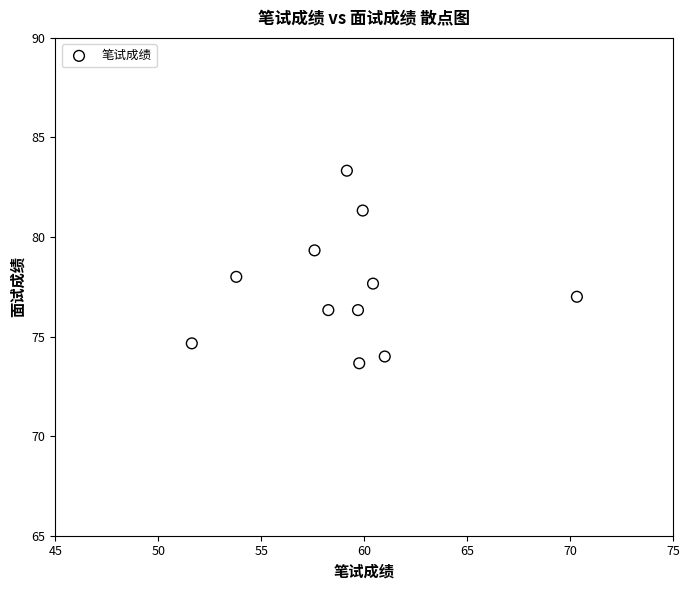

What is the range of Y values (max minus min)?

9.7